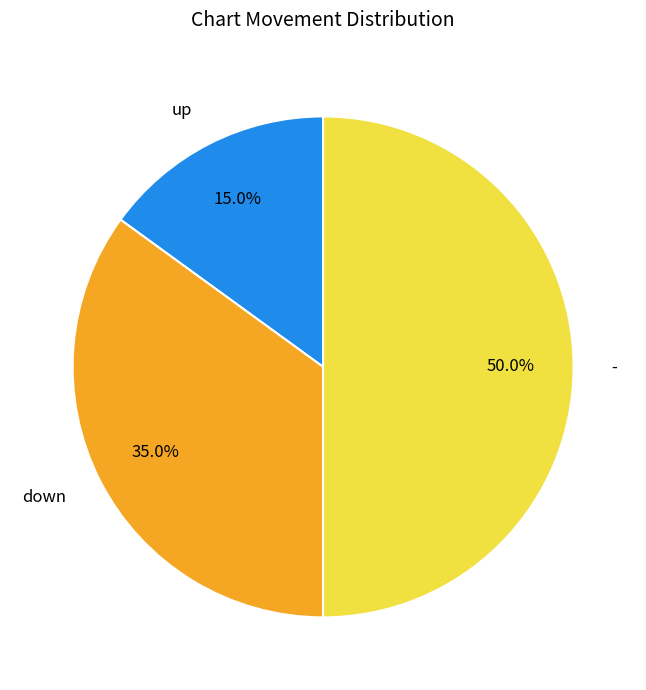

Between up and down, which is larger?

down